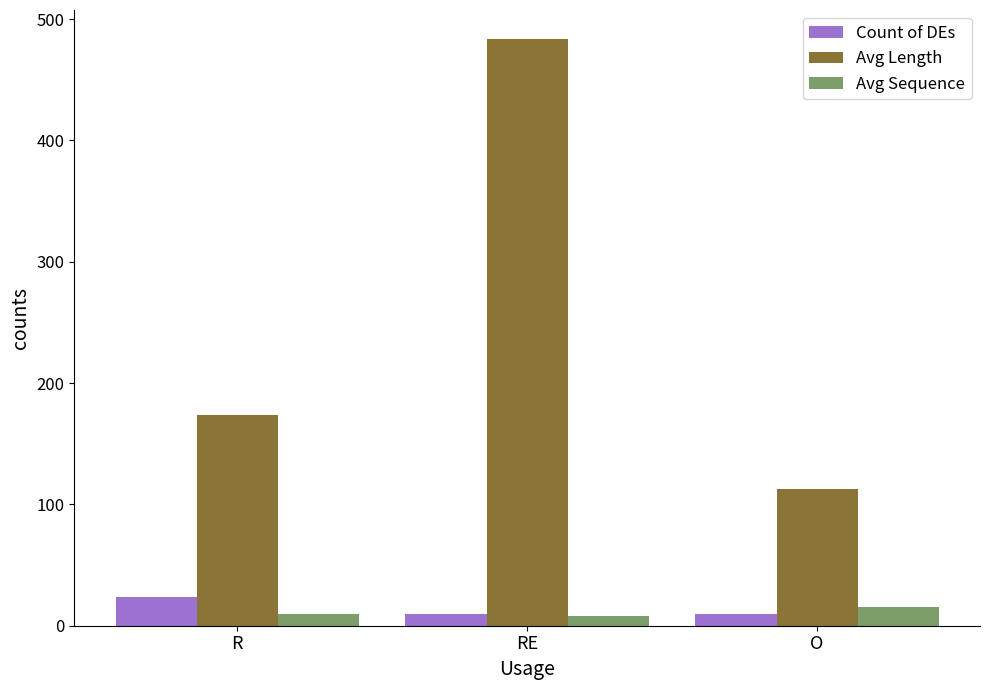

What is the sum of the Avg Sequence values at R and RE?

17.5